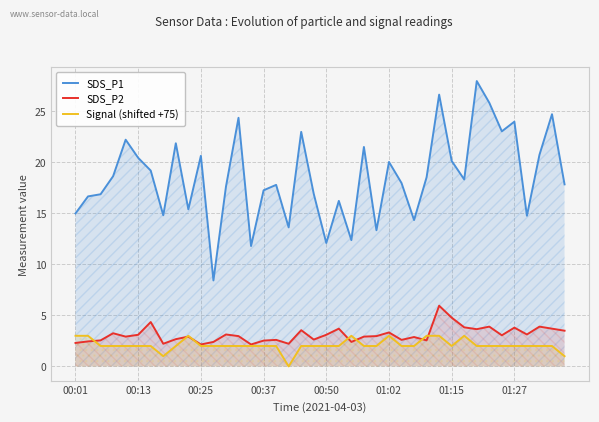

What is the maximum value shown in the chart?

28.0